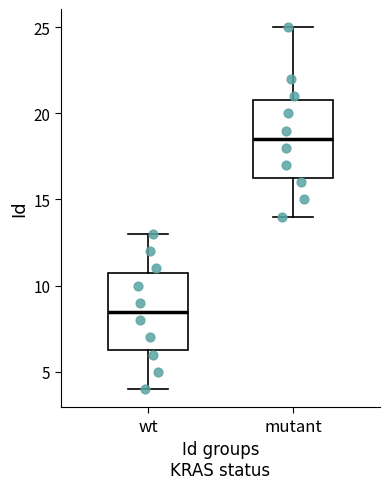

Which box has the highest median line?

mutant